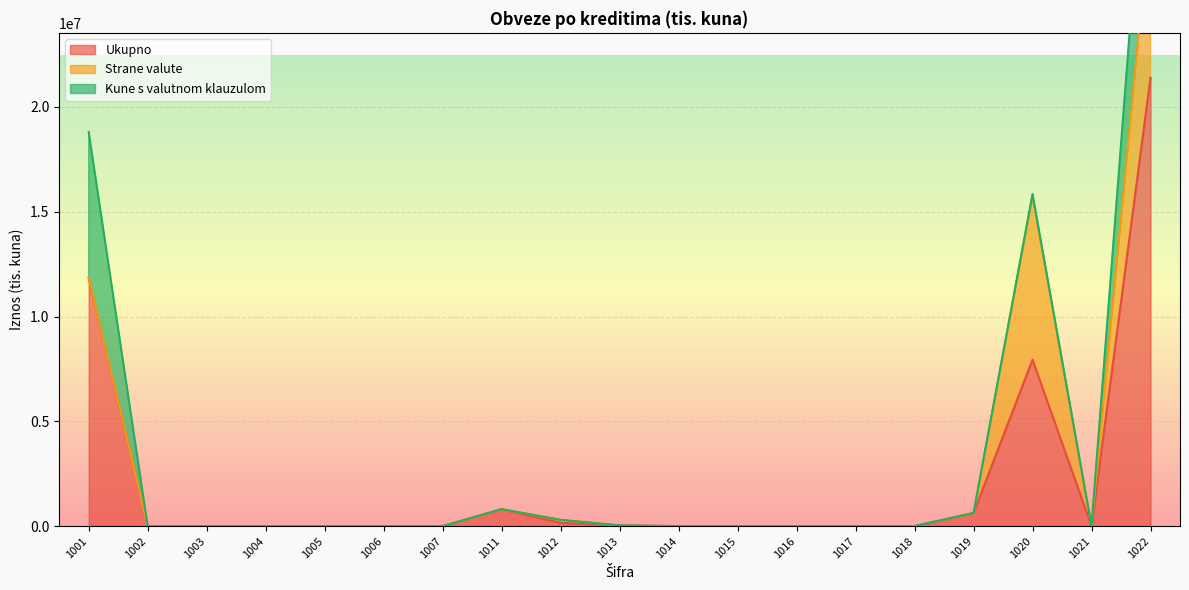

Reading left to right, list all the values displayed in this chart.

Ukupno: 11824424	0	0	0	0	0	0	801468	159987	35228	2800	517	0	0	0	628057	7943011	28	21395519
Strane valute: 49603	0	0	0	0	0	0	0	138987	388	0	0	0	0	0	0	7808333	0	7997311
Kune s valutnom klauzulom: 6931458	0	0	0	0	0	0	9968	0	0	0	166	0	0	0	37	94677	0	7036306